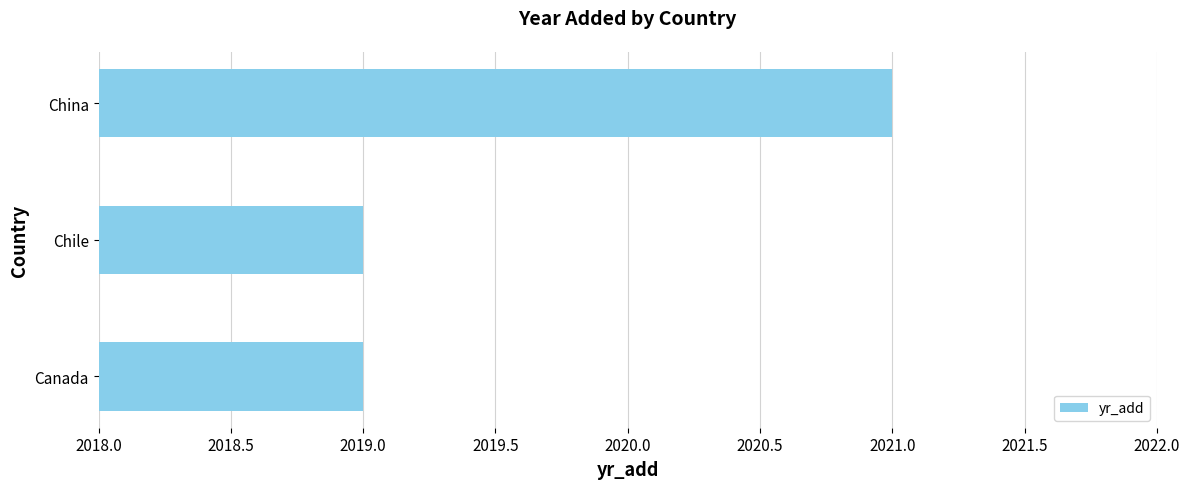

Count the values in the range 2019 to 2021.

3